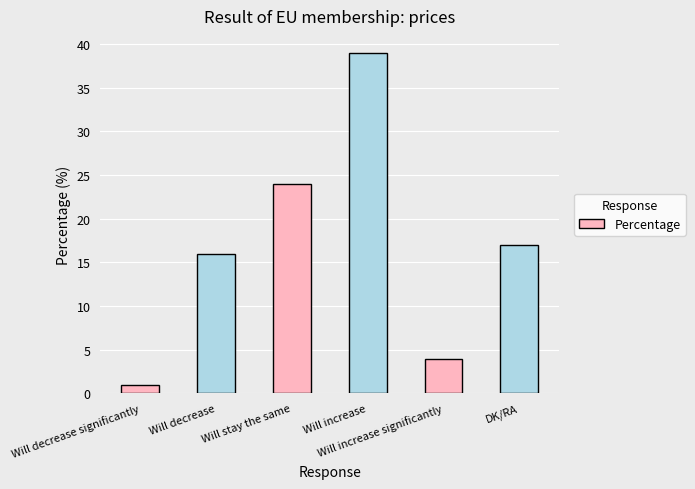

What is the change in value from Will decrease to Will increase?

+23